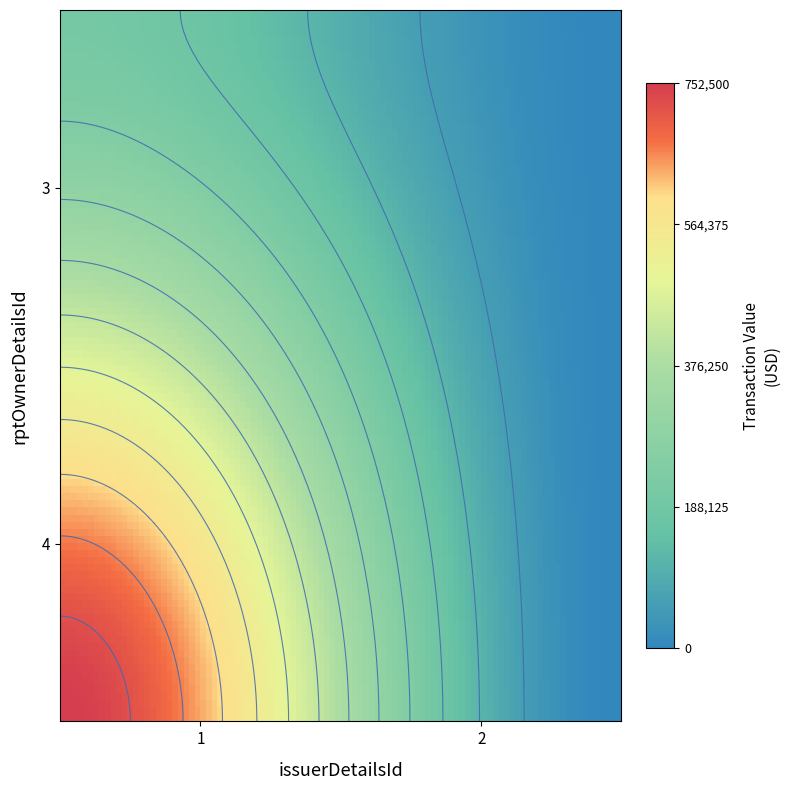

How many data points does each series have?

2